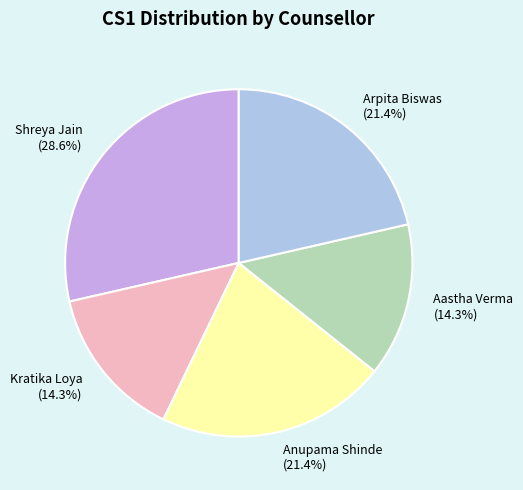

Combined, do Aastha Verma (14.3%) and Arpita Biswas (21.4%) account for over 50%?

No